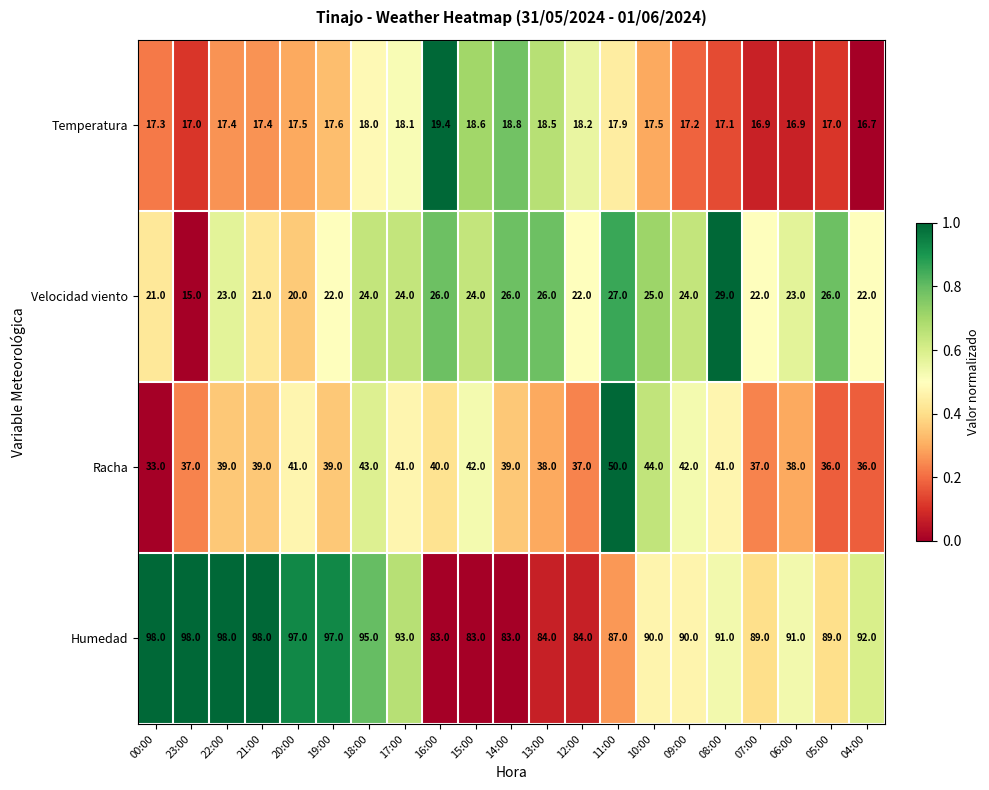

What is the minimum value for Temperatura?

16.7